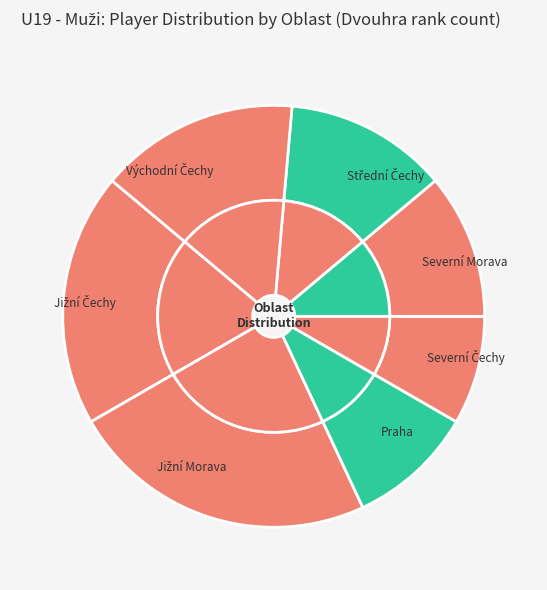

Which category has the smallest portion of the pie?

Severní Čechy